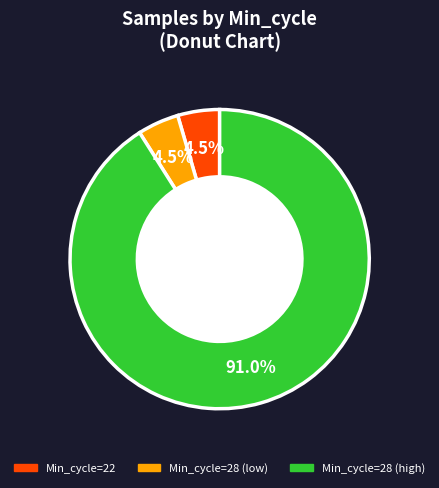

Is there any slice that represents more than half of the pie?

Yes